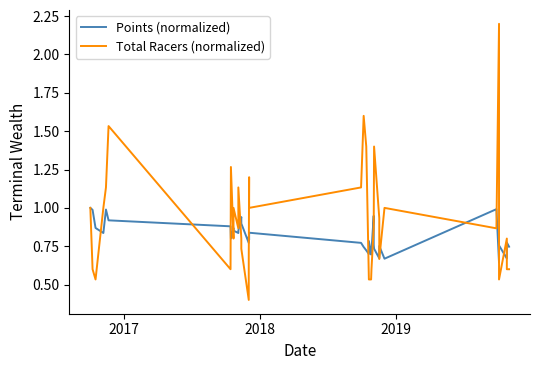

List the series in order of their overall mean, lowest first.

Points (normalized), Total Racers (normalized)